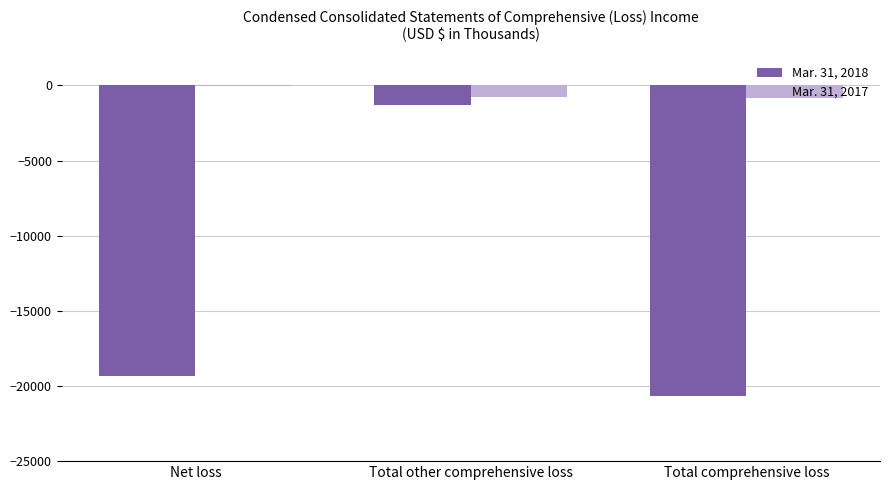

At which label does Mar. 31, 2017 reach its peak?

Net loss